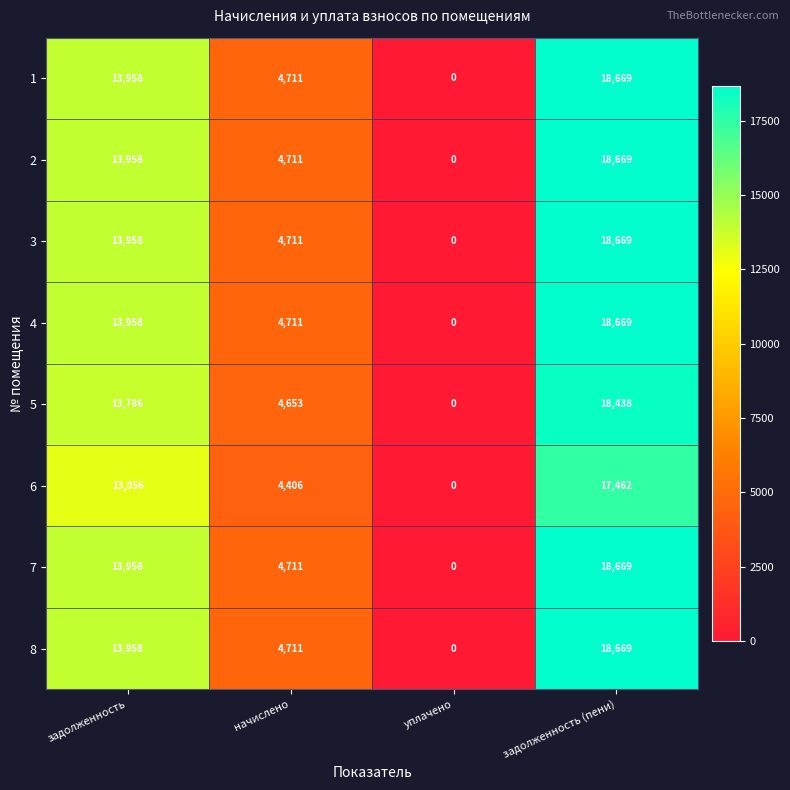

At which label is 8 closest to 9334?

начислено